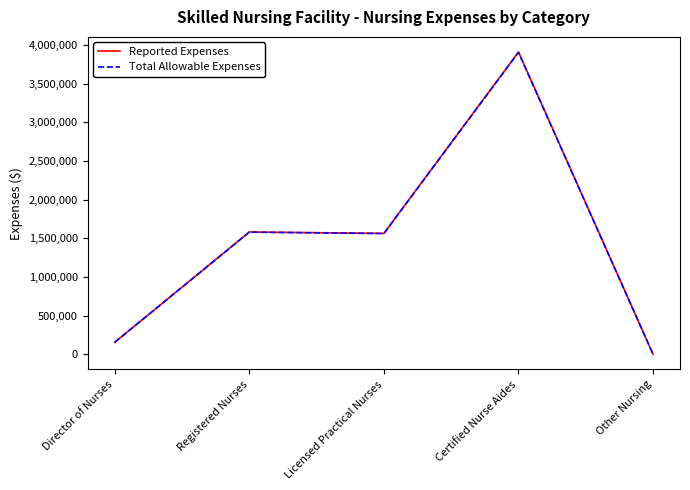

Which series has the largest range (max minus min)?

Reported Expenses